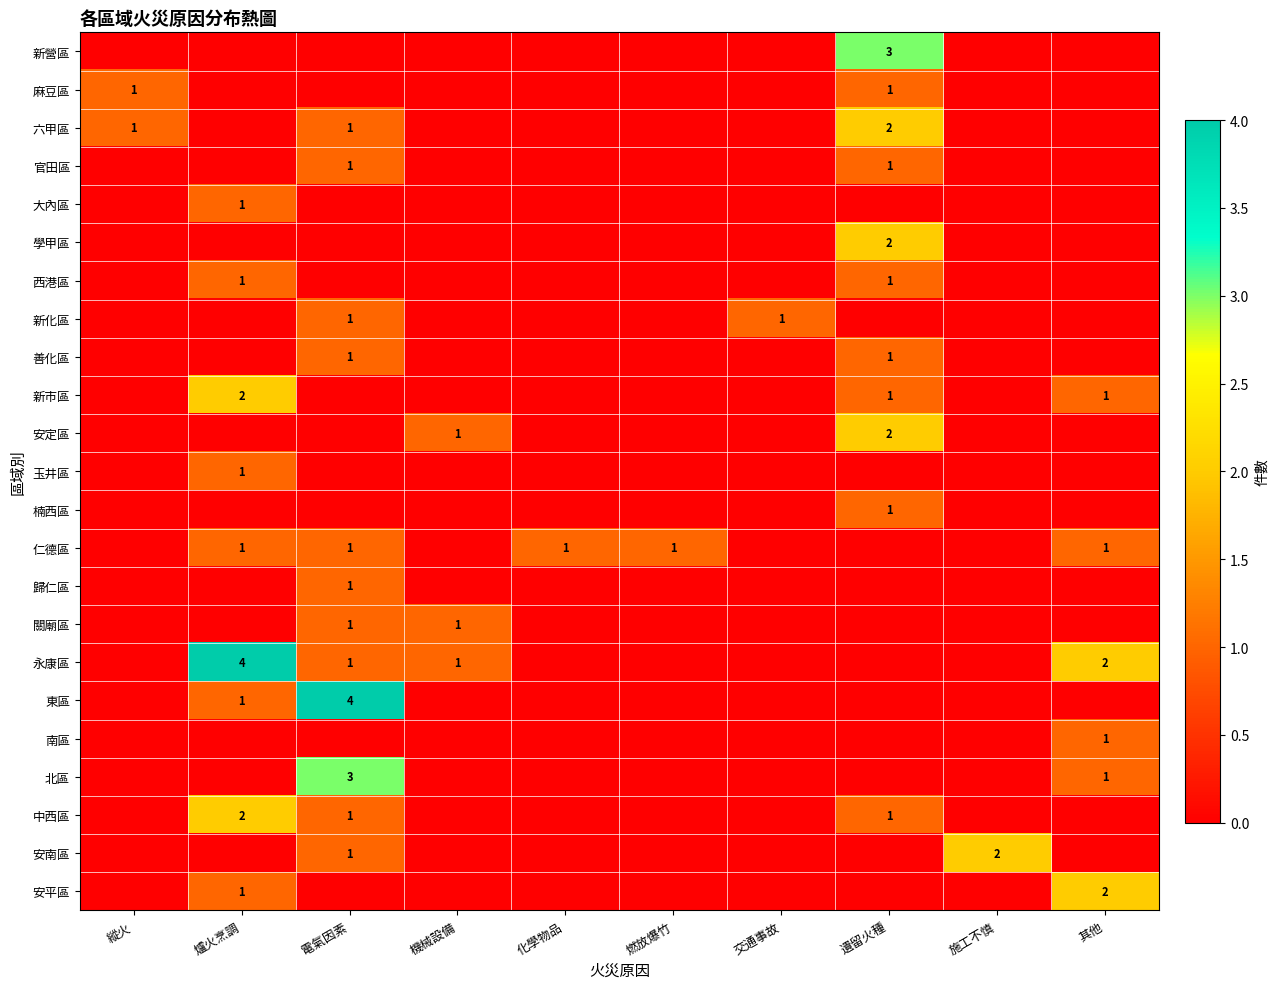

True or false: 中西區 has a value of 2 at 爐火烹調.

True